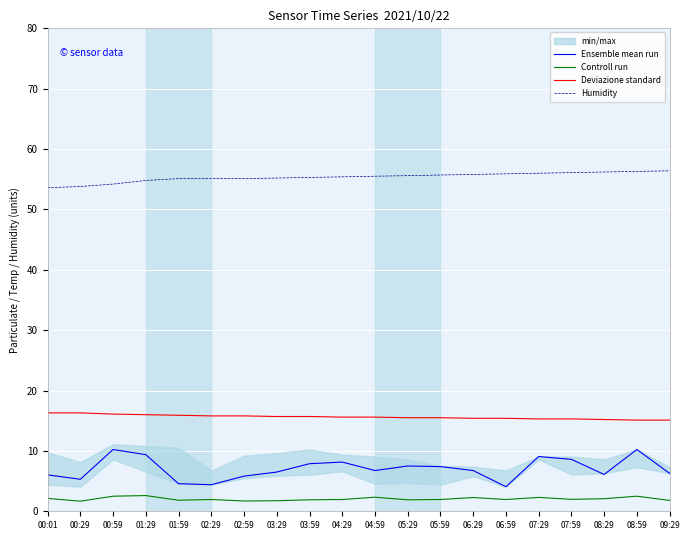

Which category has the lowest value in the Controll run series?

00:29